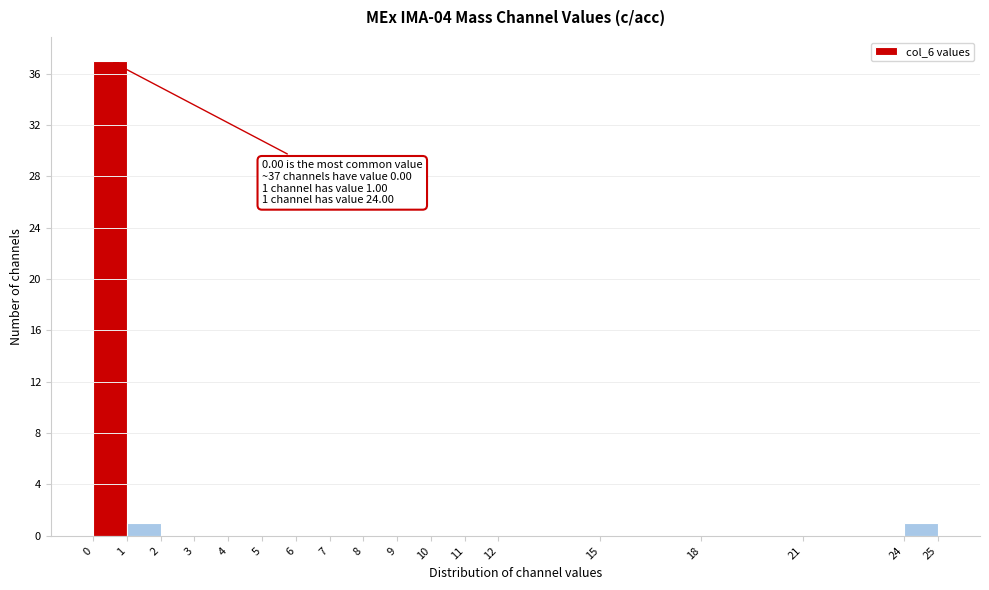

Over which range of the x-axis is the bar tallest?

0 to 1